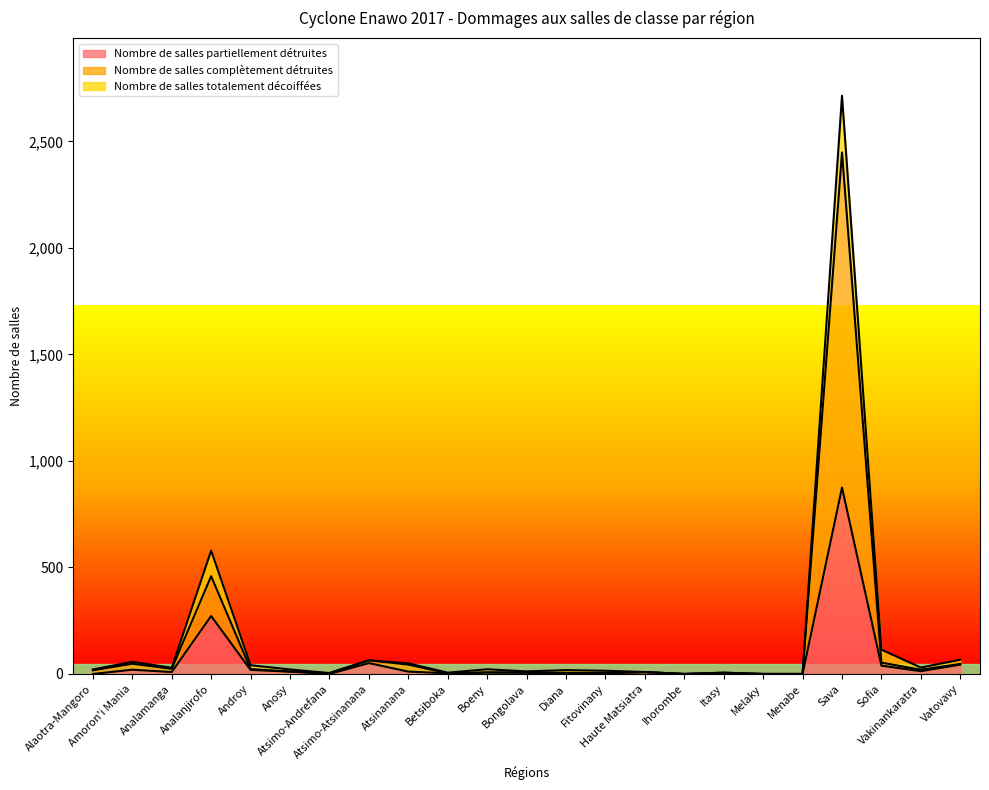

Which series has the largest total across all categories?

Nombre de salles complètement détruites